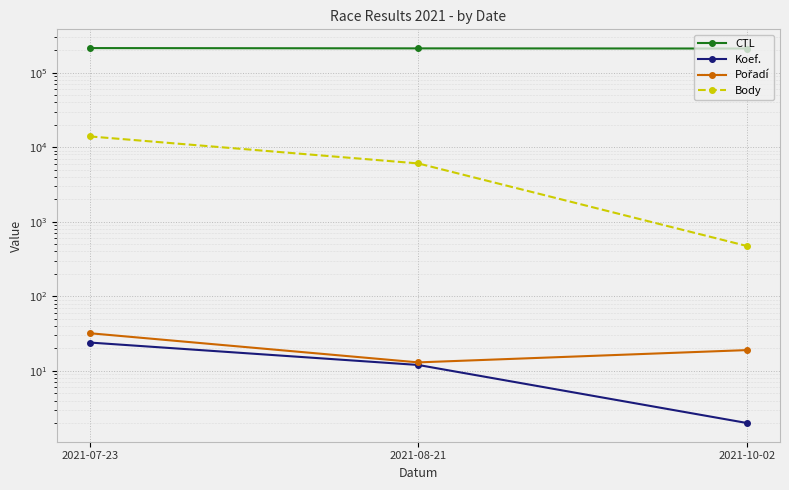

At which category is the sum across all series the highest?

2021-07-23